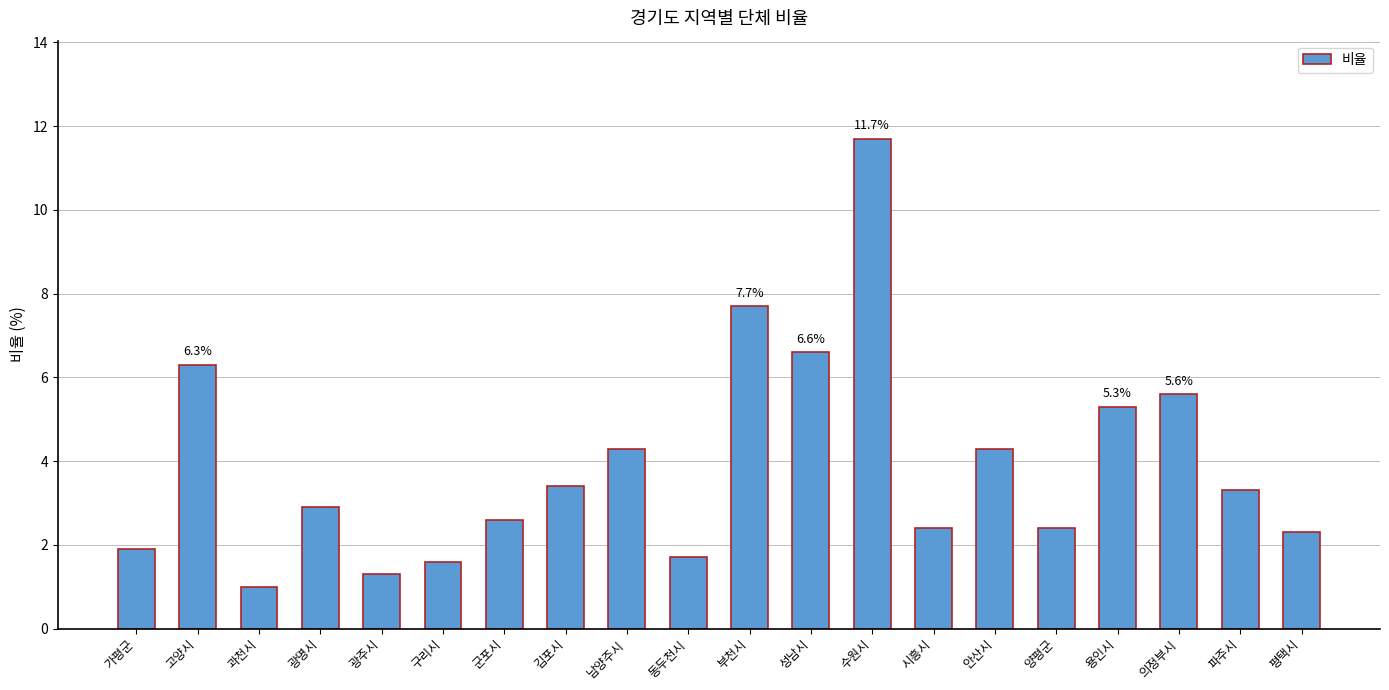

Reading left to right, what are all the values shown in this chart?

가평군=1.9	고양시=6.3	과천시=1.0	광명시=2.9	광주시=1.3	구리시=1.6	군포시=2.6	김포시=3.4	남양주시=4.3	동두천시=1.7	부천시=7.7	성남시=6.6	수원시=11.7	시흥시=2.4	안산시=4.3	양평군=2.4	용인시=5.3	의정부시=5.6	파주시=3.3	평택시=2.3